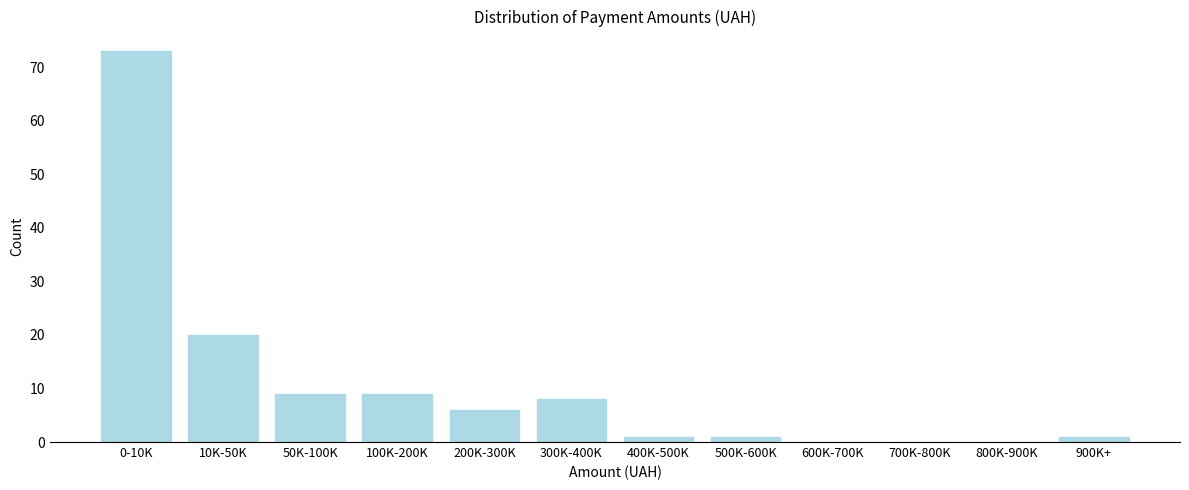

Reading left to right, extract all data points from this chart.

0-10K=73	10K-50K=20	50K-100K=9	100K-200K=9	200K-300K=6	300K-400K=8	400K-500K=1	500K-600K=1	600K-700K=0	700K-800K=0	800K-900K=0	900K+=1